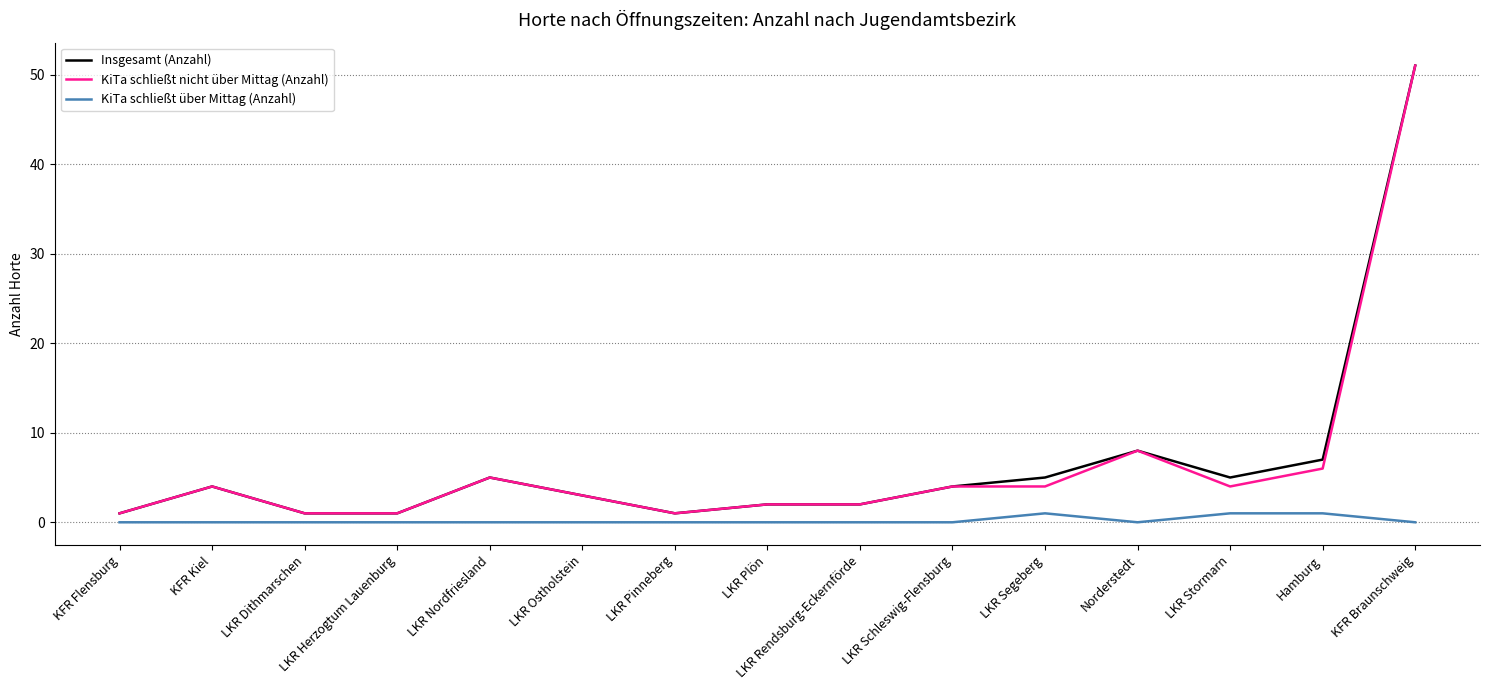

What is the difference between the highest and lowest values at KFR Braunschweig?

51